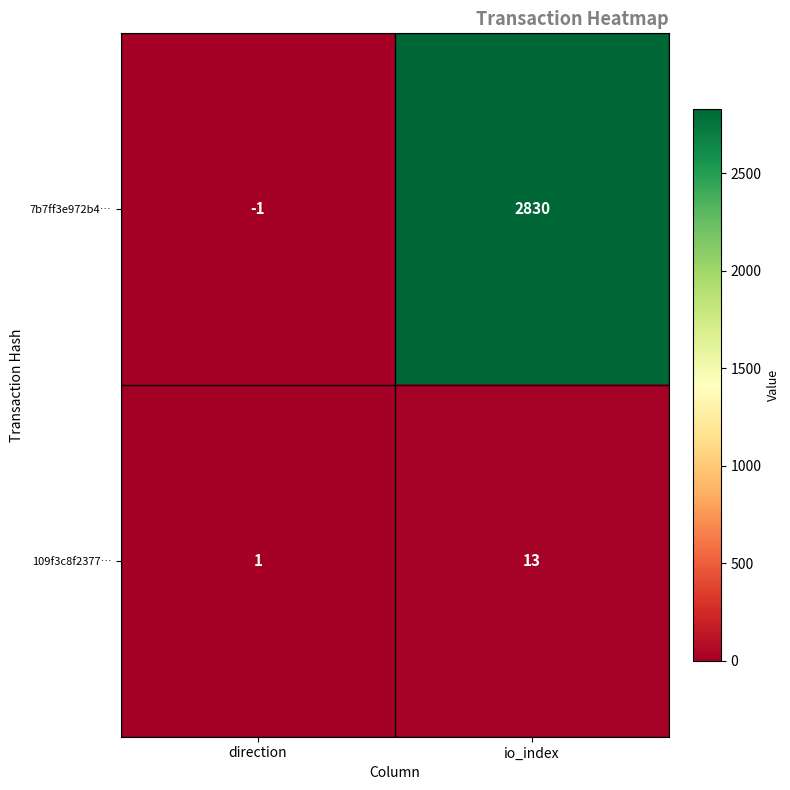

Which series has the largest total across all categories?

7b7ff3e972b4…